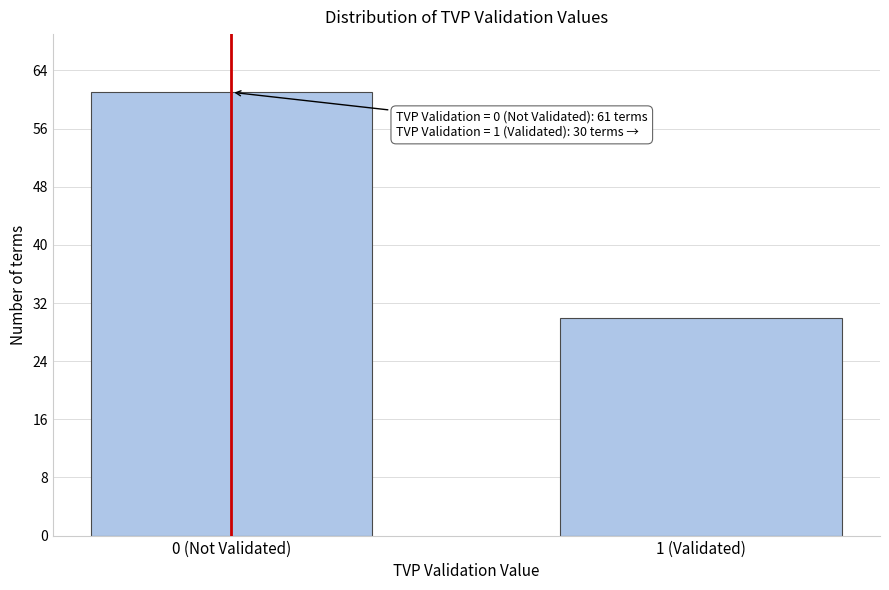

Reading left to right, list all the values displayed in this chart.

0 (Not Validated)=61	1 (Validated)=30